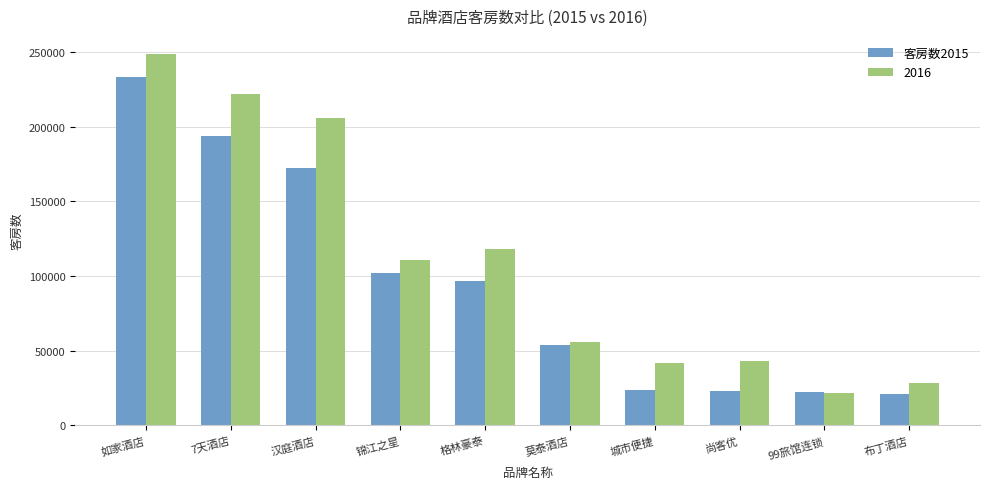

List the series in order of their overall mean, lowest first.

客房数2015, 2016